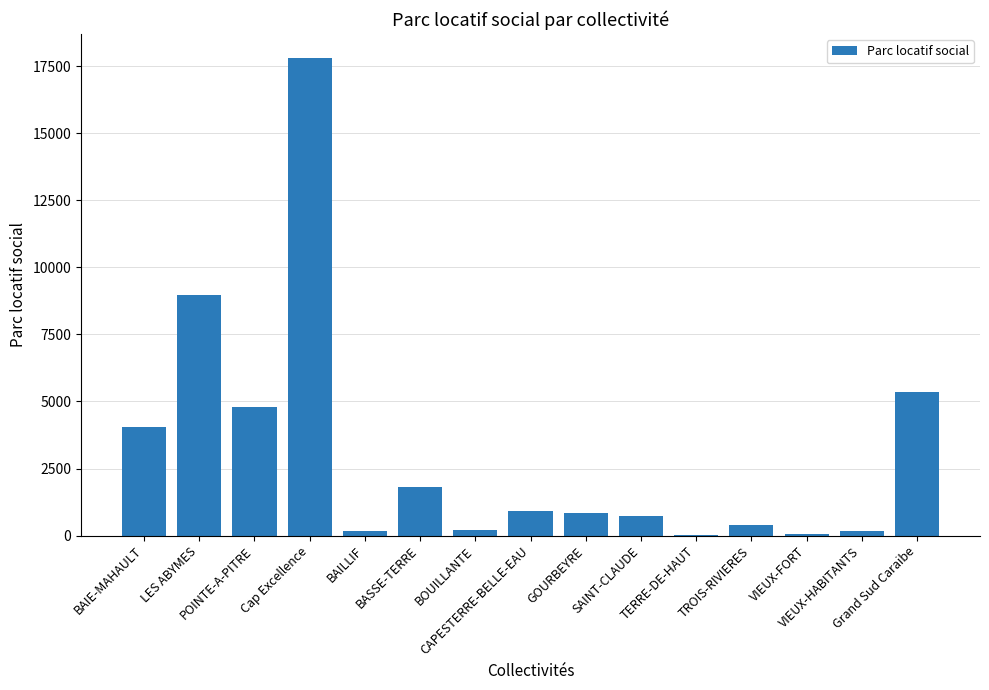

Which has a higher value, LES ABYMES or BAIE-MAHAULT?

LES ABYMES